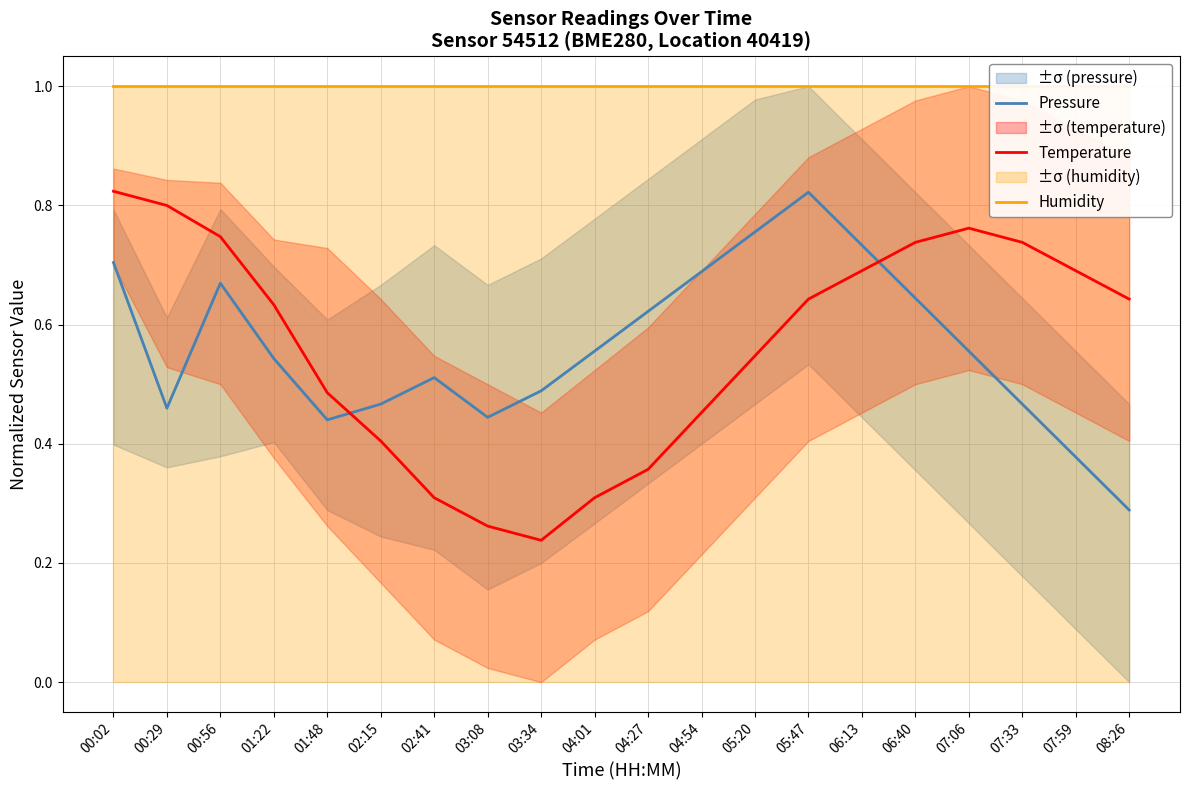

Read the Temperature value at 06:40.

0.7